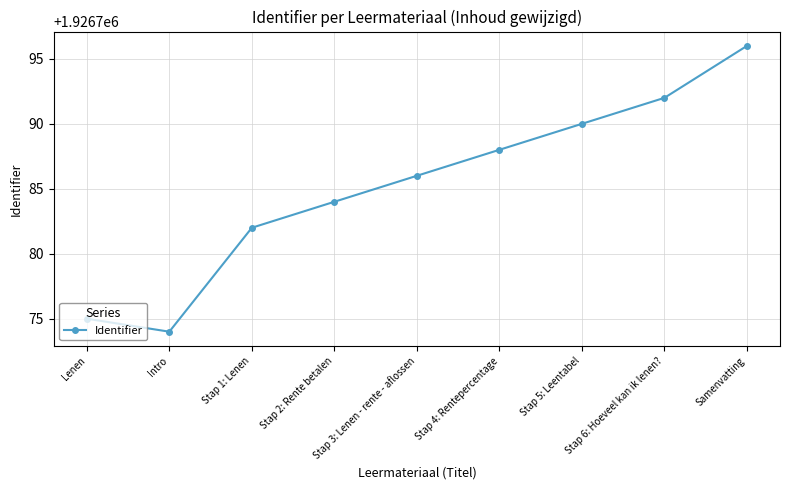

List the labels in order of value, largest first.

Samenvatting, Stap 6: Hoeveel kan ik lenen?, Stap 5: Leentabel, Stap 4: Rentepercentage, Stap 3: Lenen - rente - aflossen, Stap 2: Rente betalen, Stap 1: Lenen, Lenen, Intro